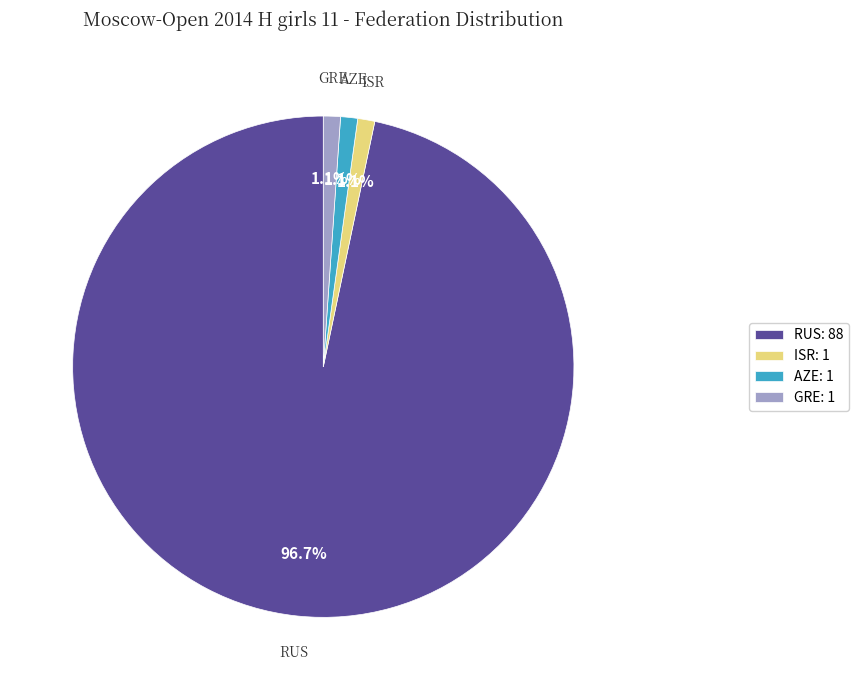

Is there a majority slice in this chart?

Yes